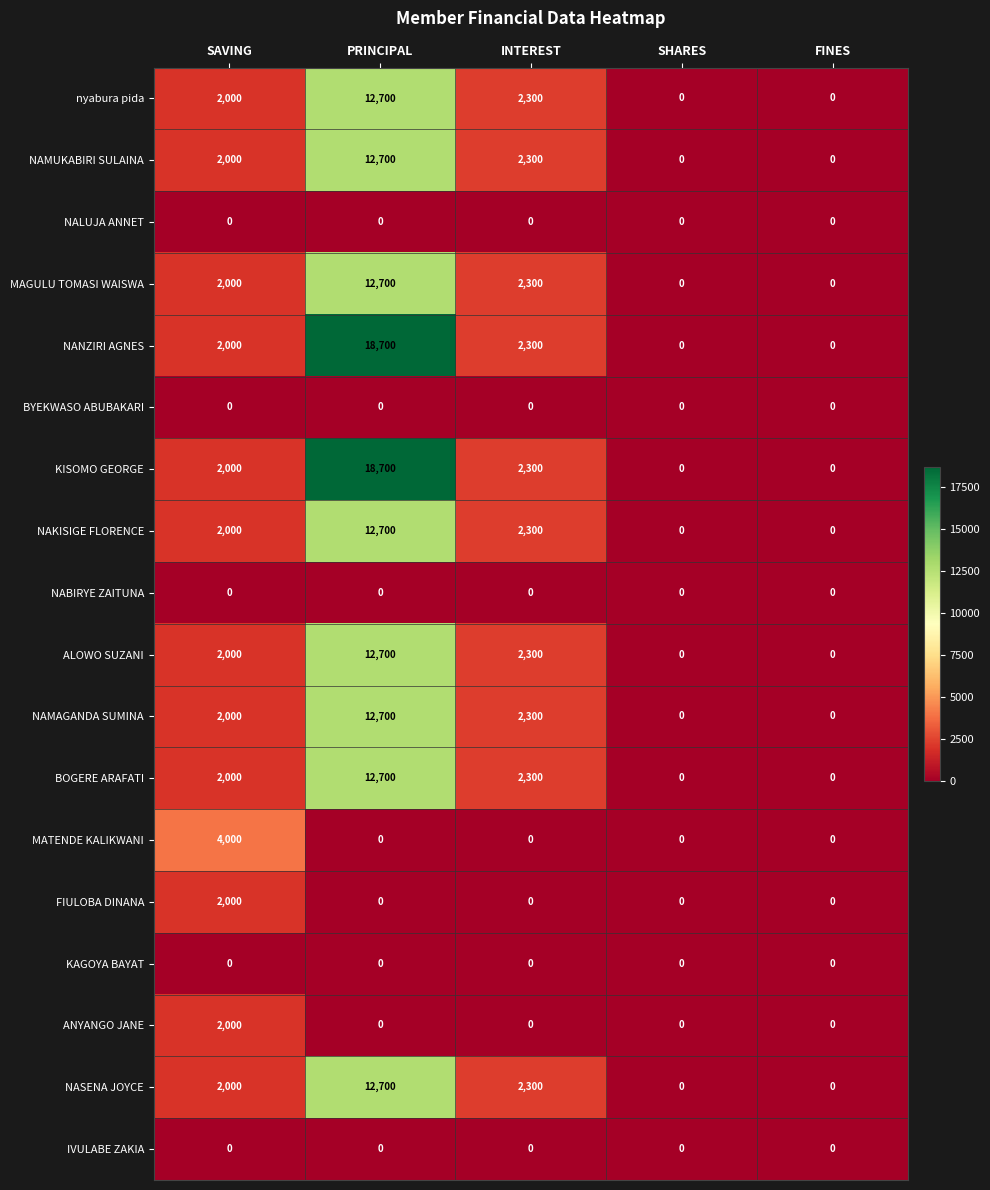

Which label corresponds to the largest value in the chart?

PRINCIPAL